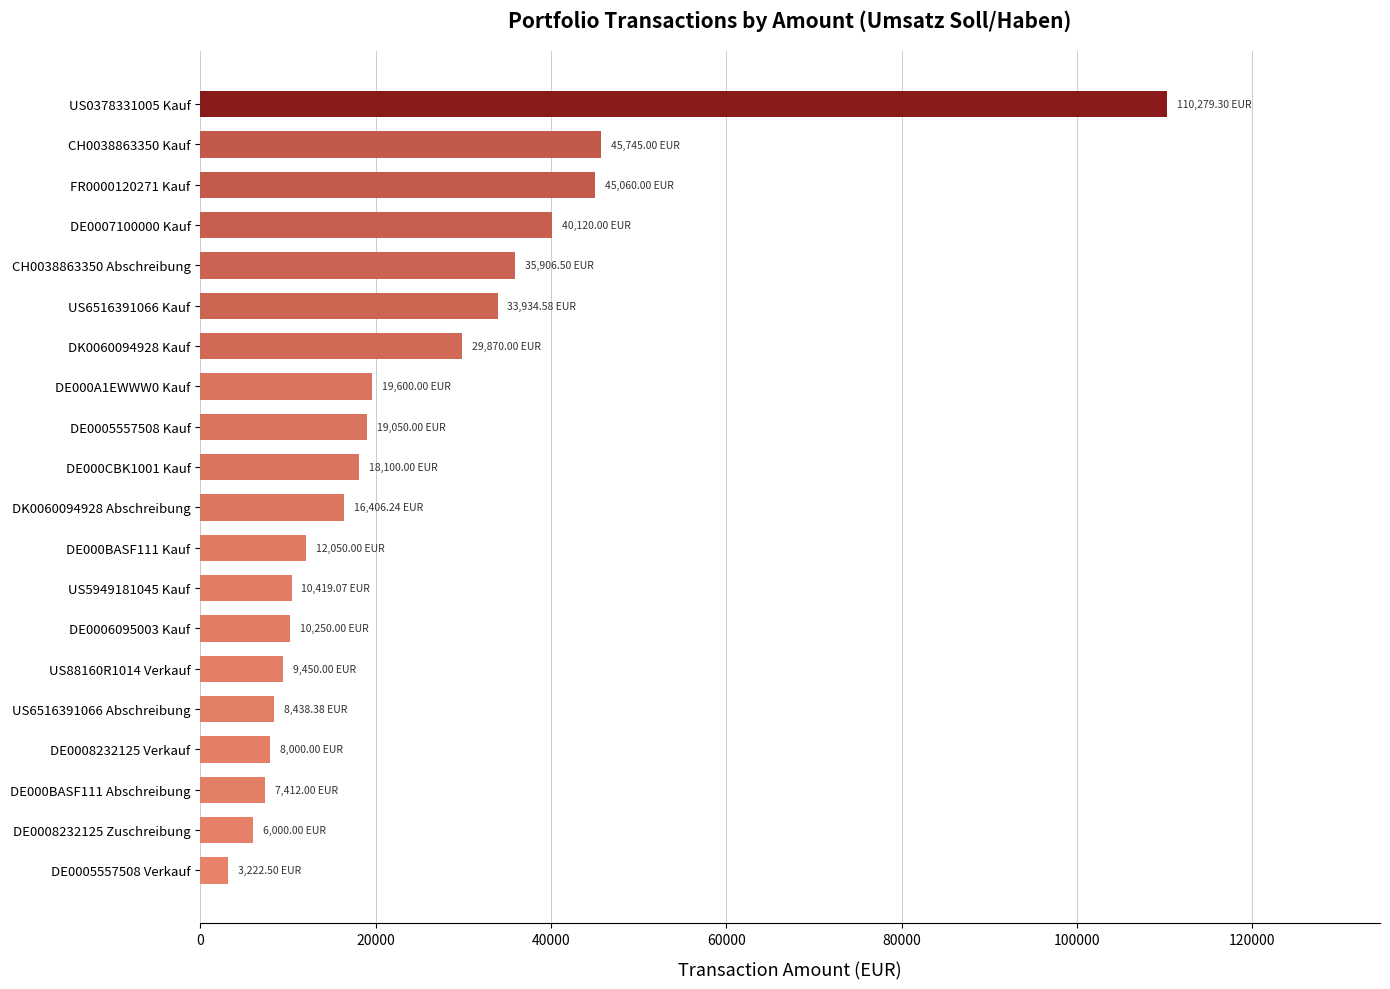

What is the difference between the maximum and minimum values?

107056.8